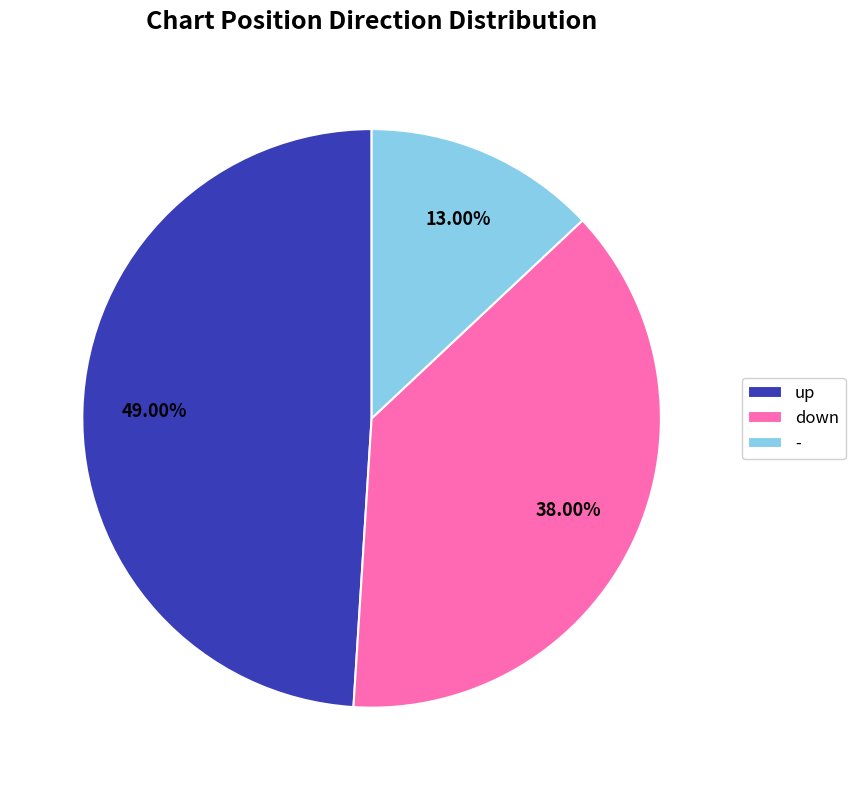

Is down the majority of the pie?

No